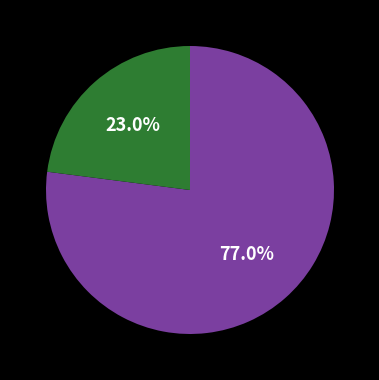

Does any single category account for the majority?

Yes